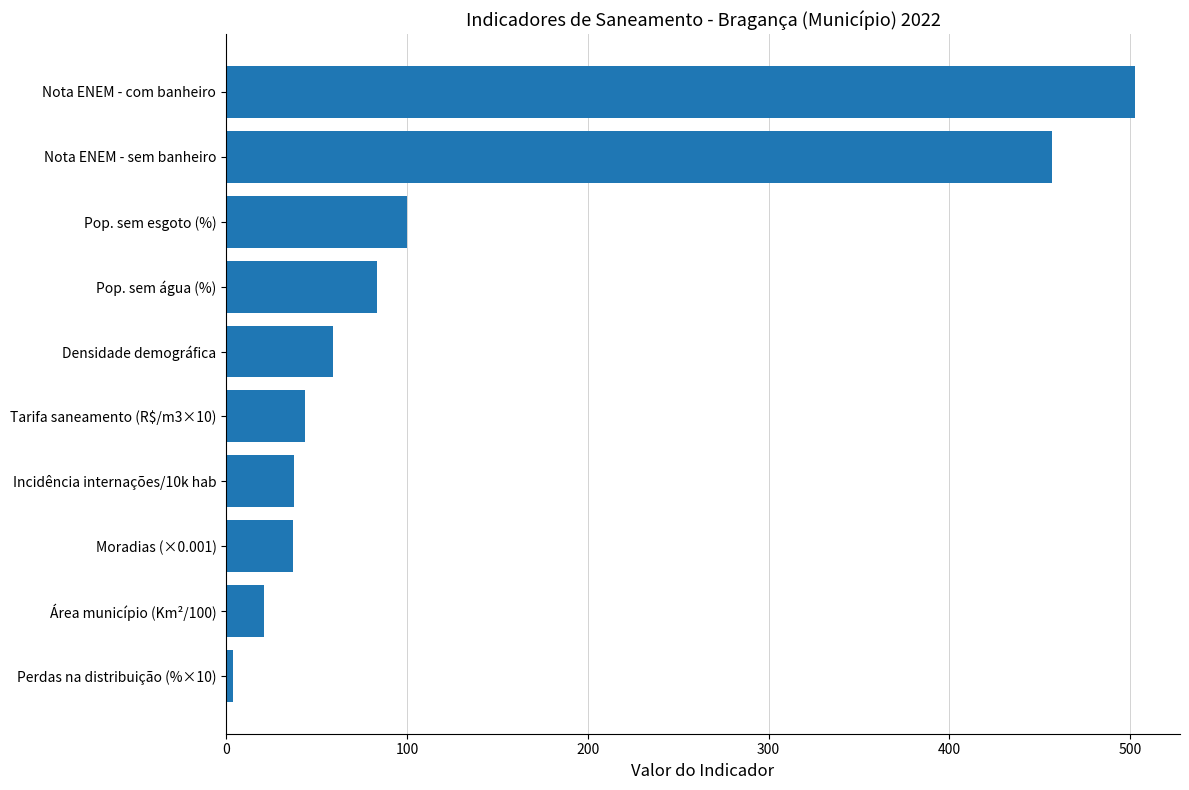

At which label is the value closest to 253?

Pop. sem esgoto (%)